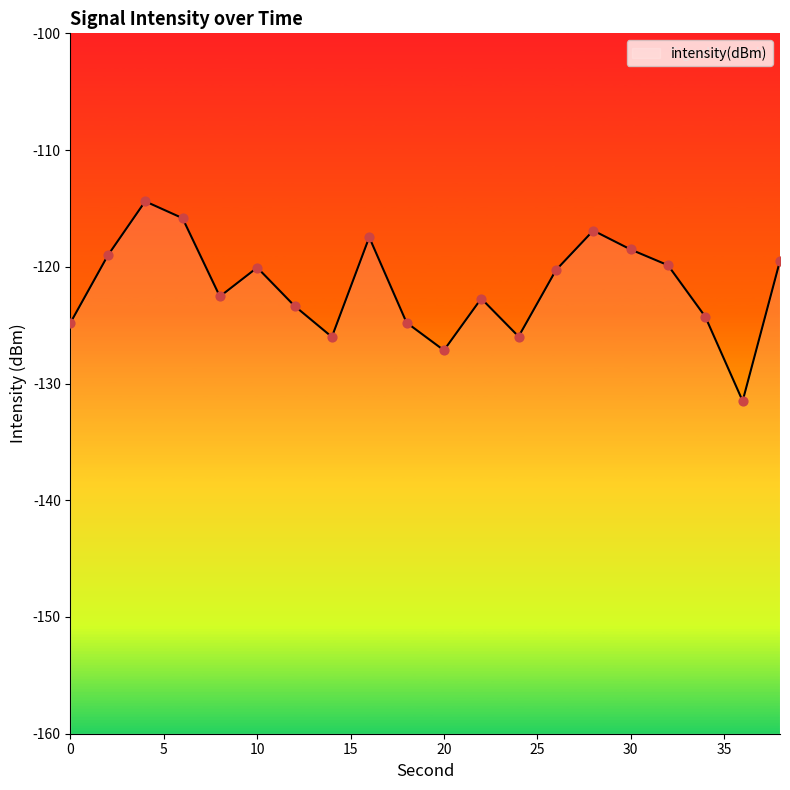

What is the change in value from 8 to 14?

-3.5